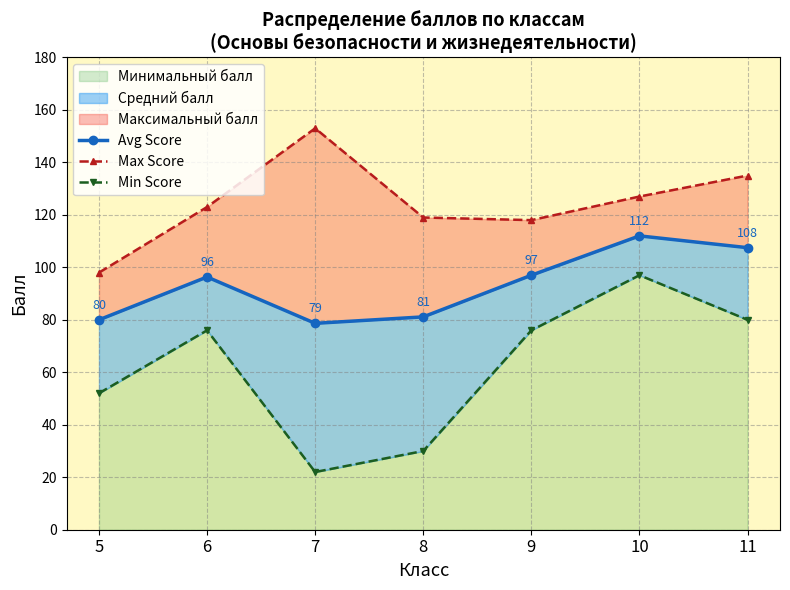

List the series in order of their peak value, lowest first.

Min Score, Avg Score, Max Score